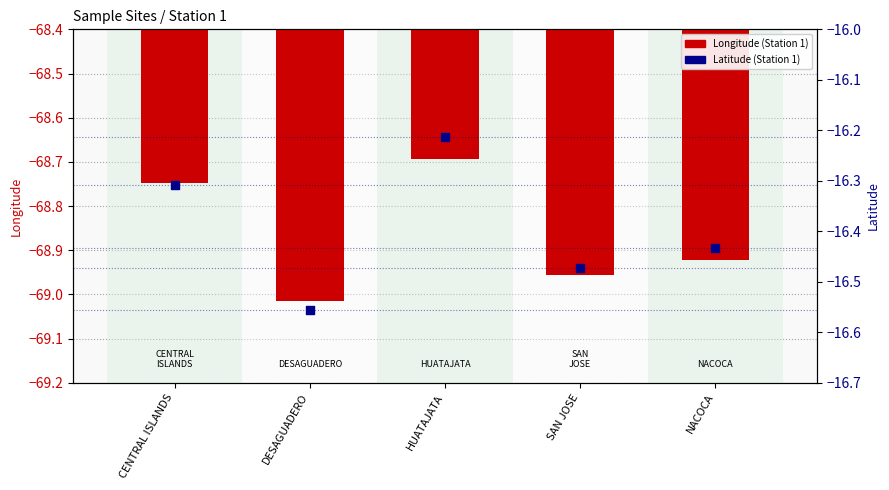

What is the total value across all series at SAN JOSE?

-85.4